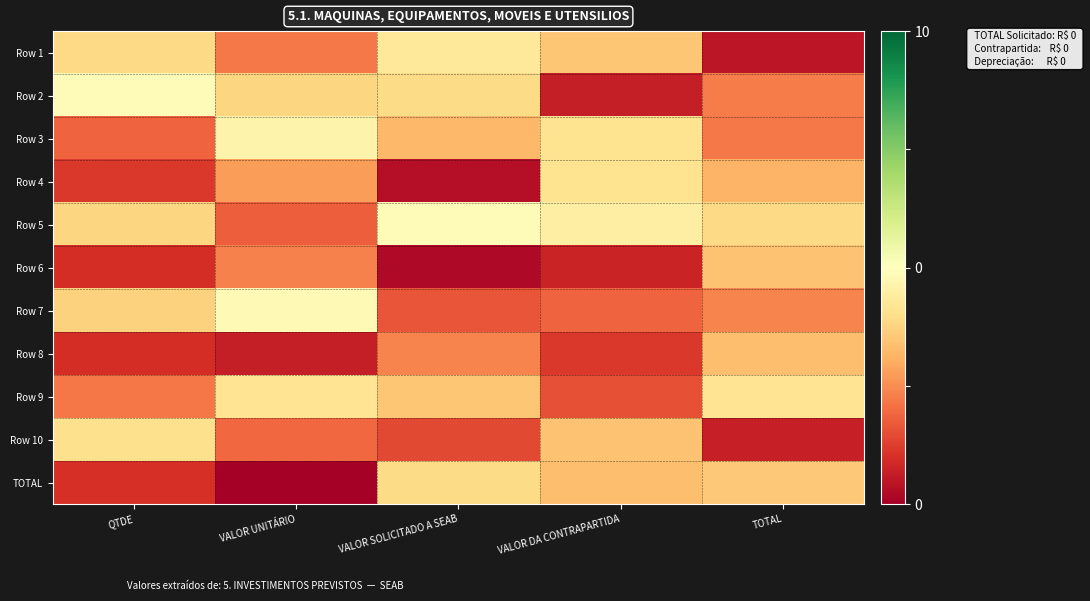

Reading right to left, list all the values displayed in this chart.

Row 1: TOTAL=0.0	VALOR DA CONTRAPARTIDA=0.3	VALOR SOLICITADO A SEAB=0.4	VALOR UNITÁRIO=0.2	QTDE=0.4
Row 2: TOTAL=0.2	VALOR DA CONTRAPARTIDA=0.1	VALOR SOLICITADO A SEAB=0.4	VALOR UNITÁRIO=0.4	QTDE=0.5
Row 3: TOTAL=0.2	VALOR DA CONTRAPARTIDA=0.4	VALOR SOLICITADO A SEAB=0.3	VALOR UNITÁRIO=0.5	QTDE=0.2
Row 4: TOTAL=0.3	VALOR DA CONTRAPARTIDA=0.4	VALOR SOLICITADO A SEAB=0.0	VALOR UNITÁRIO=0.3	QTDE=0.1
Row 5: TOTAL=0.4	VALOR DA CONTRAPARTIDA=0.4	VALOR SOLICITADO A SEAB=0.5	VALOR UNITÁRIO=0.2	QTDE=0.4
Row 6: TOTAL=0.3	VALOR DA CONTRAPARTIDA=0.1	VALOR SOLICITADO A SEAB=0.0	VALOR UNITÁRIO=0.2	QTDE=0.1
Row 7: TOTAL=0.2	VALOR DA CONTRAPARTIDA=0.2	VALOR SOLICITADO A SEAB=0.2	VALOR UNITÁRIO=0.5	QTDE=0.4
Row 8: TOTAL=0.3	VALOR DA CONTRAPARTIDA=0.1	VALOR SOLICITADO A SEAB=0.2	VALOR UNITÁRIO=0.1	QTDE=0.1
Row 9: TOTAL=0.4	VALOR DA CONTRAPARTIDA=0.2	VALOR SOLICITADO A SEAB=0.4	VALOR UNITÁRIO=0.4	QTDE=0.2
Row 10: TOTAL=0.1	VALOR DA CONTRAPARTIDA=0.3	VALOR SOLICITADO A SEAB=0.1	VALOR UNITÁRIO=0.2	QTDE=0.4
TOTAL: TOTAL=0.4	VALOR DA CONTRAPARTIDA=0.3	VALOR SOLICITADO A SEAB=0.4	VALOR UNITÁRIO=0.0	QTDE=0.1